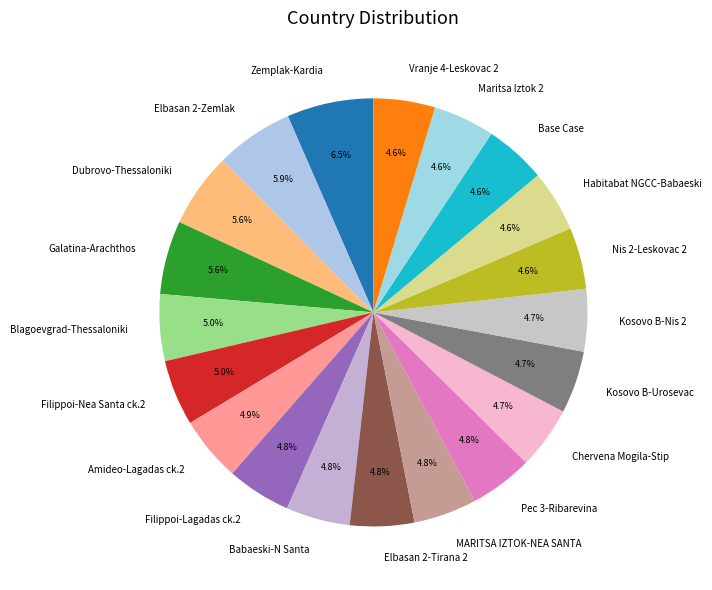

Is there any slice that represents more than half of the pie?

No